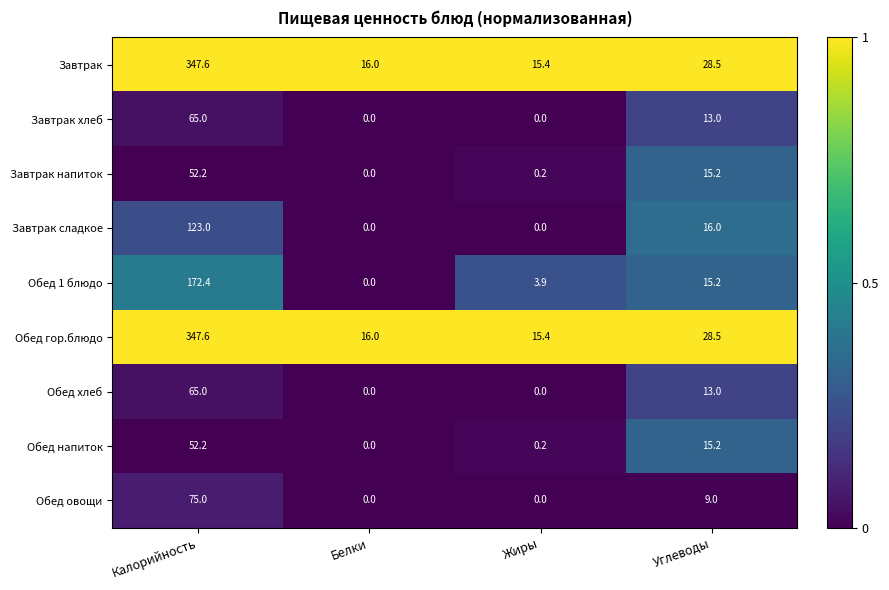

What is the spread (max minus min) of values at Калорийность?

295.4